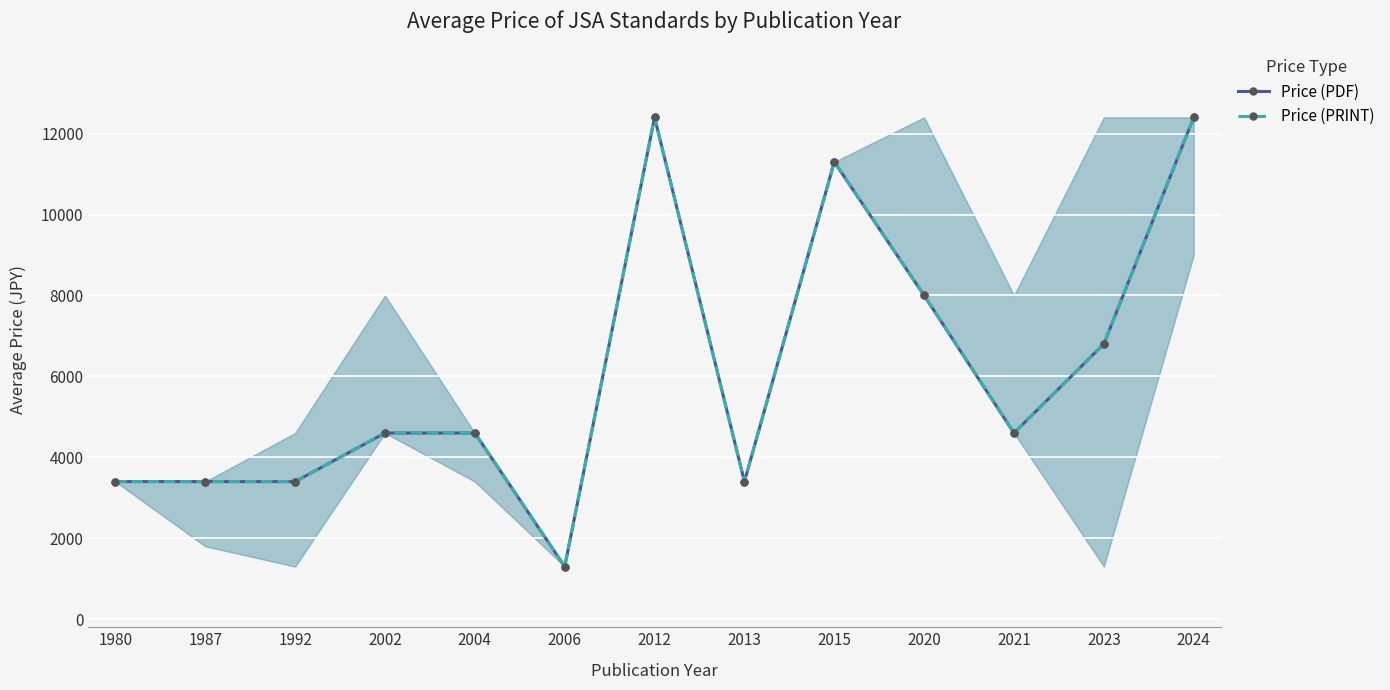

Count the Price (PRINT) values in the range 3400 to 8000.

9